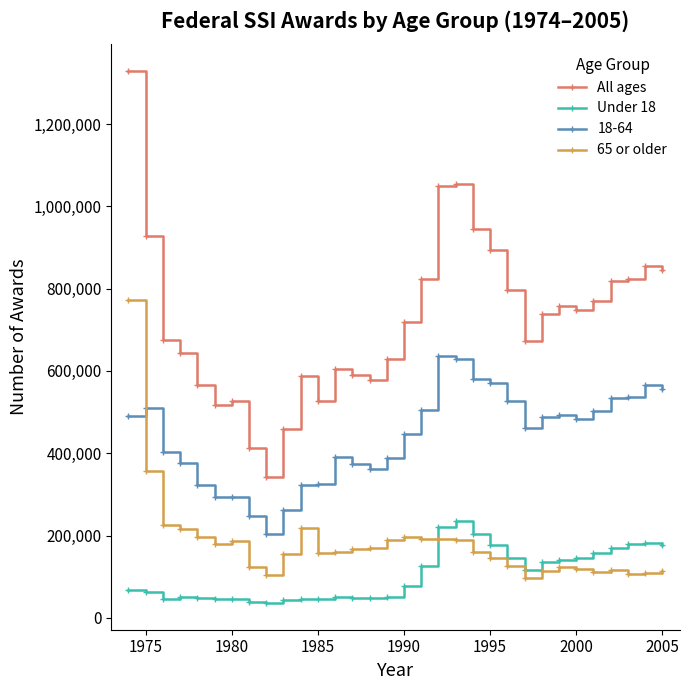

What is the smallest value displayed?

35670